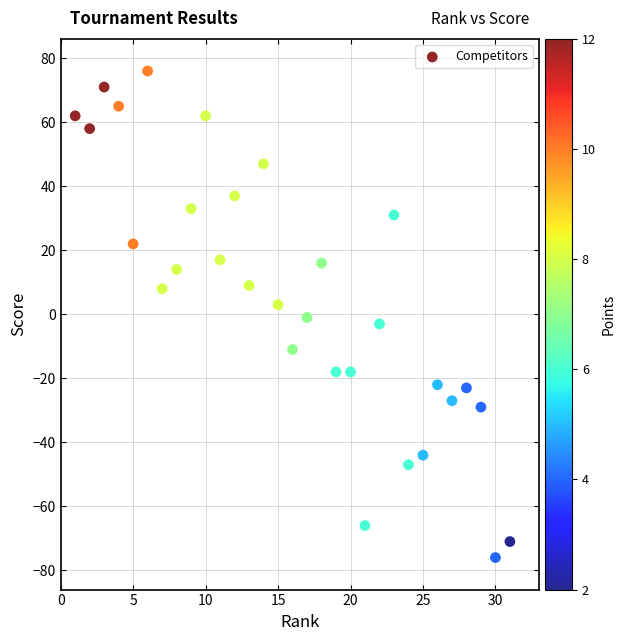

What is the range of Y values (max minus min)?

152